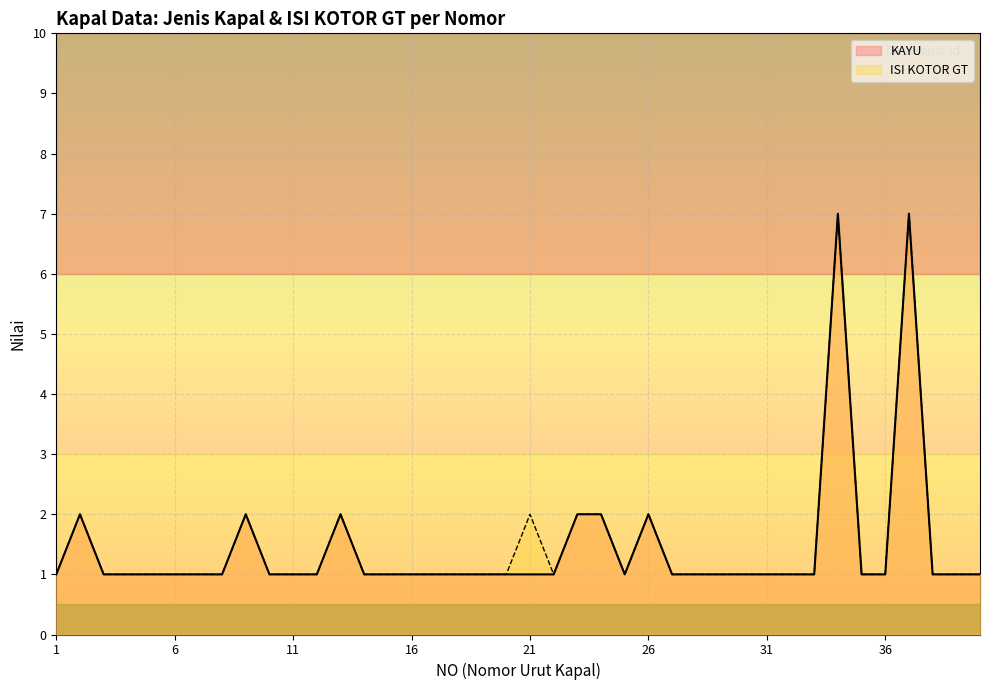

What is the sum of the ISI KOTOR GT values at 30 and 7?

2